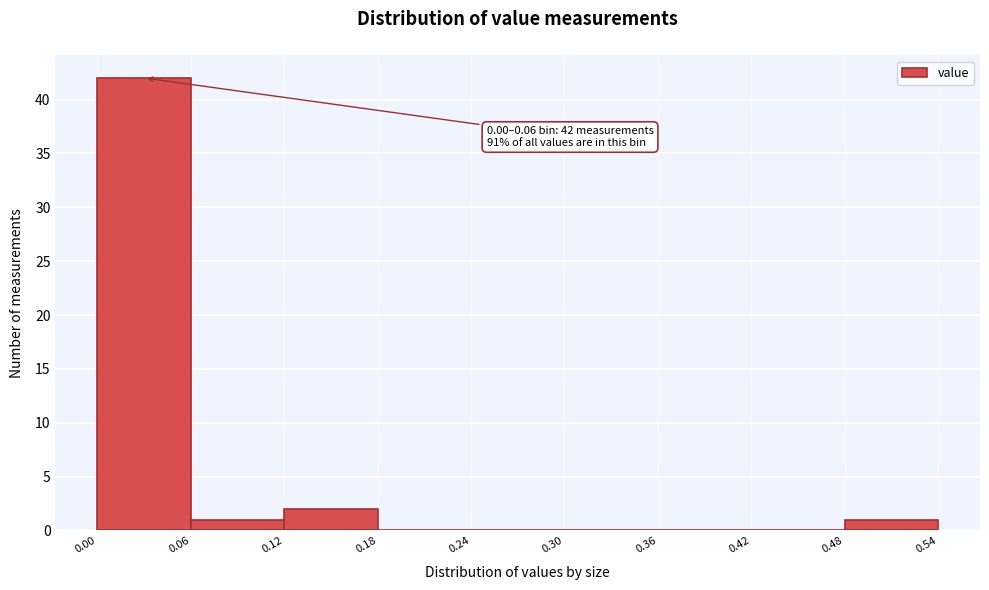

Which range on the x-axis has the tallest bar?

0.00 to 0.06